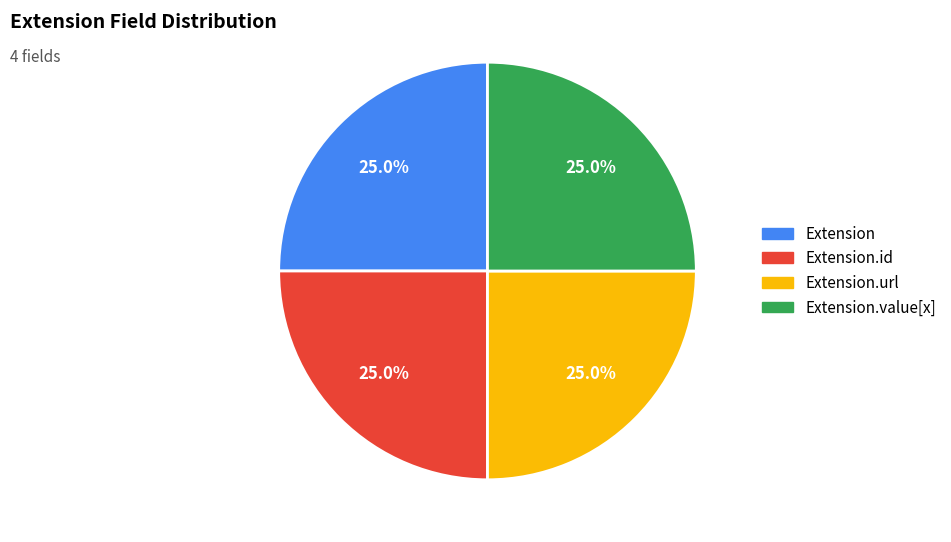

Is there any slice that represents more than half of the pie?

No